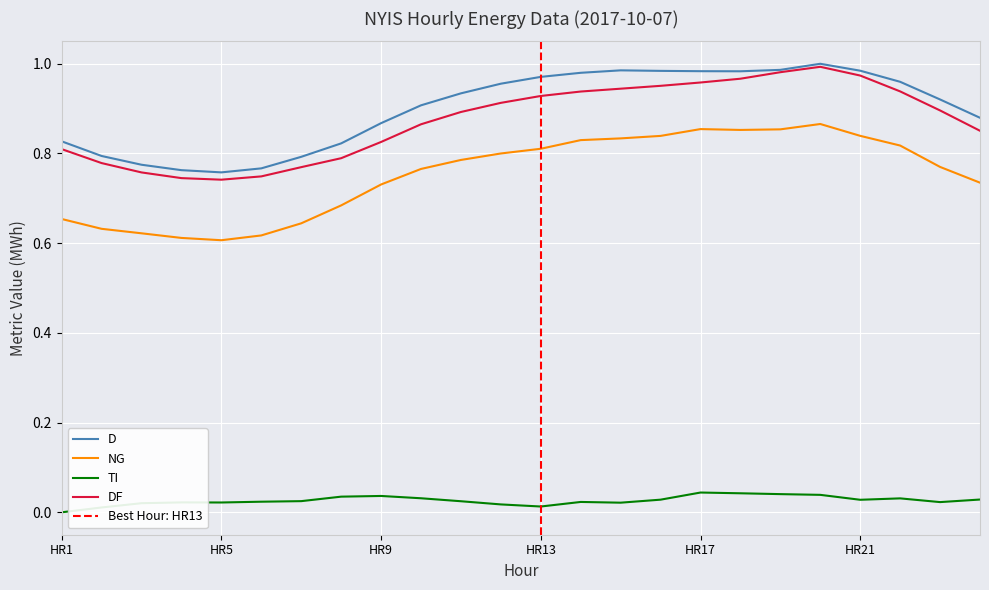

Reading left to right, transcribe all the data shown in this chart.

D: HR1=0.8	HR2=0.8	HR3=0.8	HR4=0.8	HR5=0.8	HR6=0.8	HR7=0.8	HR8=0.8	HR9=0.9	HR10=0.9	HR11=0.9	HR12=1.0	HR13=1.0	HR14=1.0	HR15=1.0	HR16=1.0	HR17=1.0	HR18=1.0	HR19=1.0	HR20=1.0	HR21=1.0	HR22=1.0	HR23=0.9	HR24=0.9
NG: HR1=0.7	HR2=0.6	HR3=0.6	HR4=0.6	HR5=0.6	HR6=0.6	HR7=0.6	HR8=0.7	HR9=0.7	HR10=0.8	HR11=0.8	HR12=0.8	HR13=0.8	HR14=0.8	HR15=0.8	HR16=0.8	HR17=0.9	HR18=0.9	HR19=0.9	HR20=0.9	HR21=0.8	HR22=0.8	HR23=0.8	HR24=0.7
TI: HR1=0.0	HR2=0.0	HR3=0.0	HR4=0.0	HR5=0.0	HR6=0.0	HR7=0.0	HR8=0.0	HR9=0.0	HR10=0.0	HR11=0.0	HR12=0.0	HR13=0.0	HR14=0.0	HR15=0.0	HR16=0.0	HR17=0.0	HR18=0.0	HR19=0.0	HR20=0.0	HR21=0.0	HR22=0.0	HR23=0.0	HR24=0.0
DF: HR1=0.8	HR2=0.8	HR3=0.8	HR4=0.7	HR5=0.7	HR6=0.7	HR7=0.8	HR8=0.8	HR9=0.8	HR10=0.9	HR11=0.9	HR12=0.9	HR13=0.9	HR14=0.9	HR15=0.9	HR16=1.0	HR17=1.0	HR18=1.0	HR19=1.0	HR20=1.0	HR21=1.0	HR22=0.9	HR23=0.9	HR24=0.9